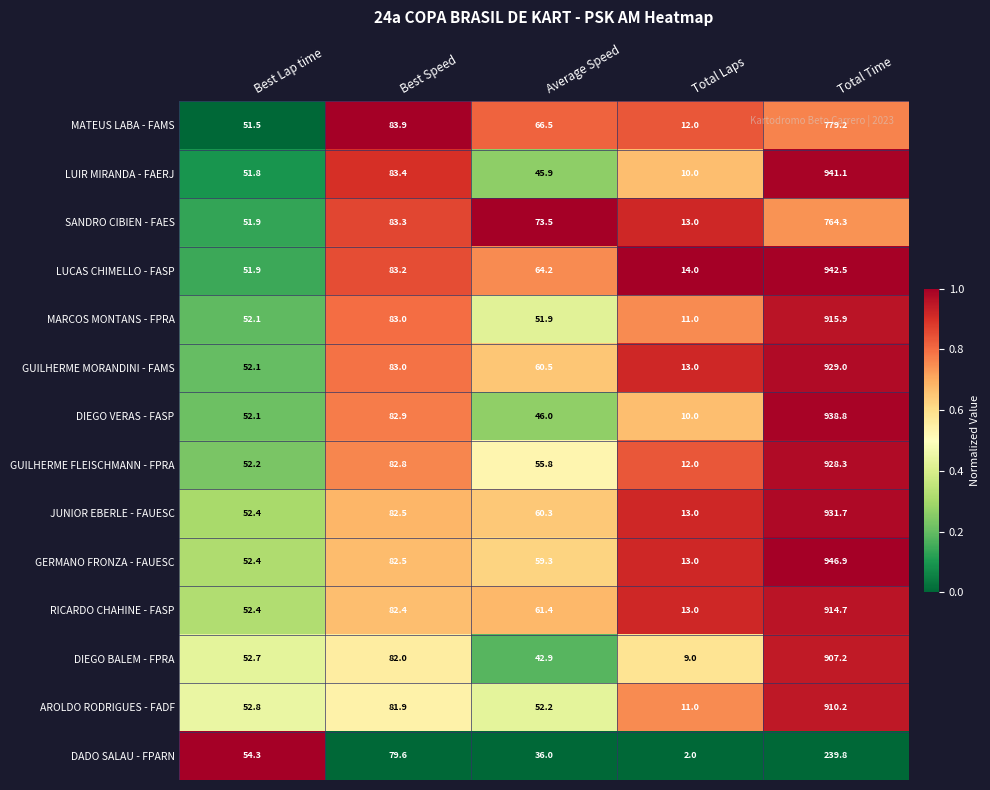

What is the sum of the DADO SALAU - FPARN values at Average Speed and Total Time?

275.8